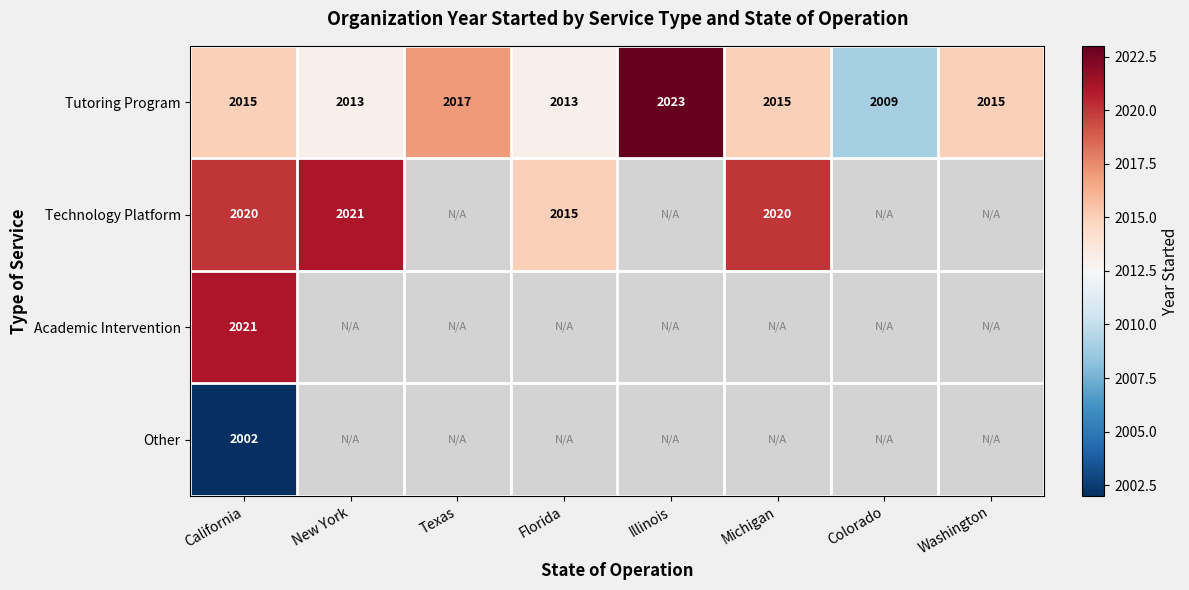

At which category does the chart reach its minimum across all series?

California